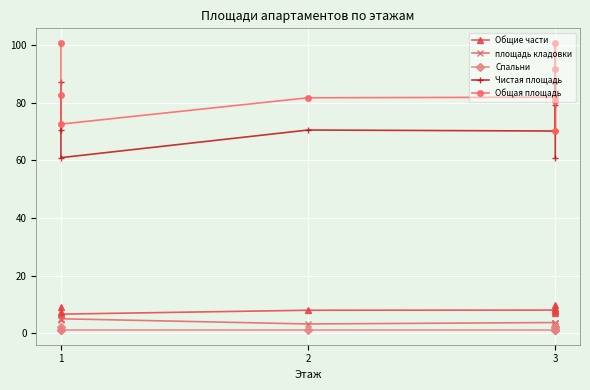

Count the Спальни values in the range 1 to 2.

9